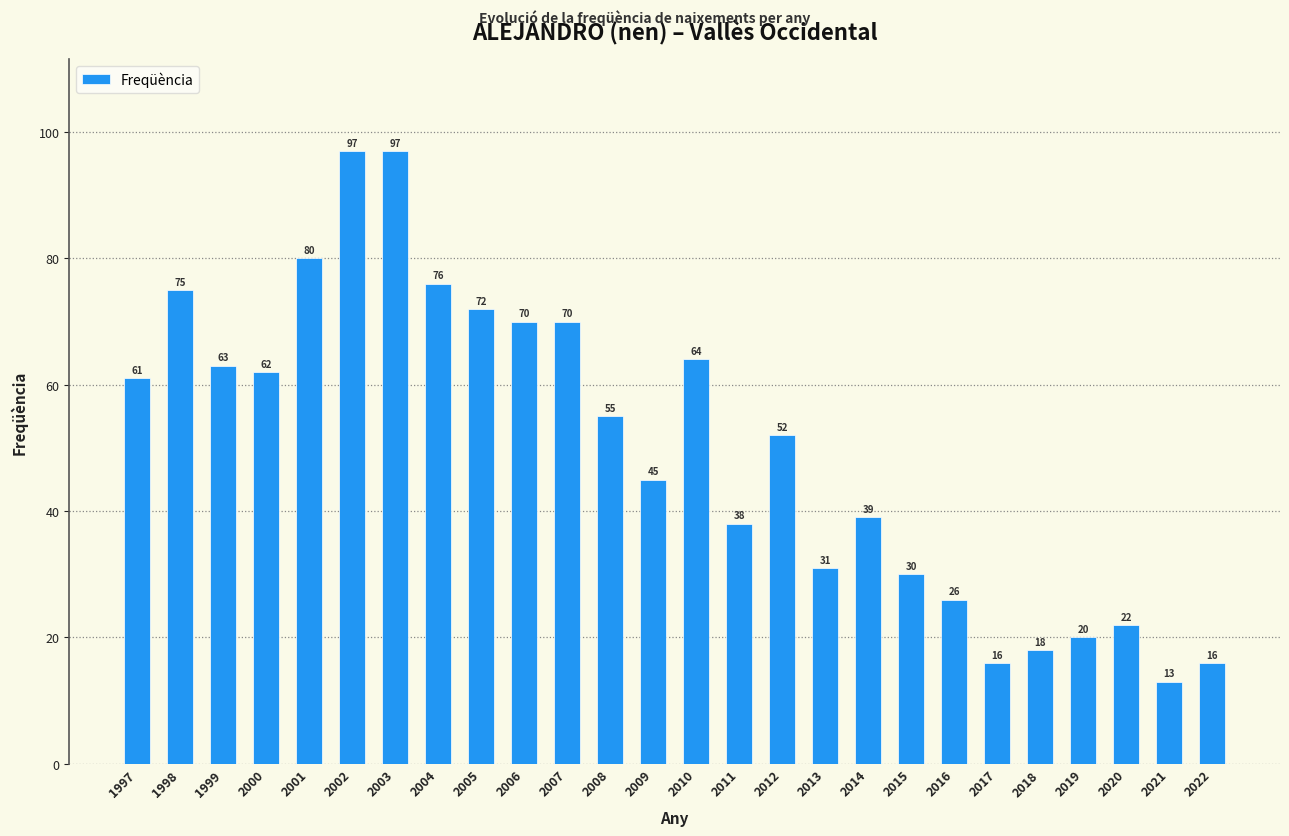

Reading left to right, list all the values displayed in this chart.

1997=61	1998=75	1999=63	2000=62	2001=80	2002=97	2003=97	2004=76	2005=72	2006=70	2007=70	2008=55	2009=45	2010=64	2011=38	2012=52	2013=31	2014=39	2015=30	2016=26	2017=16	2018=18	2019=20	2020=22	2021=13	2022=16